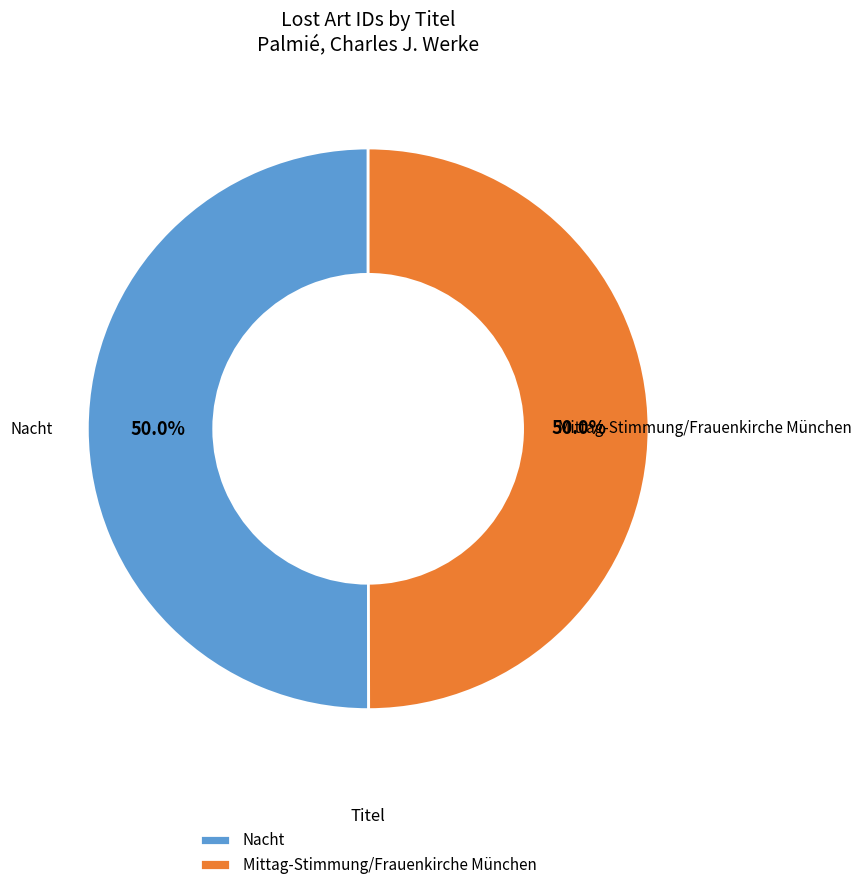

How many segments does this pie chart have?

2